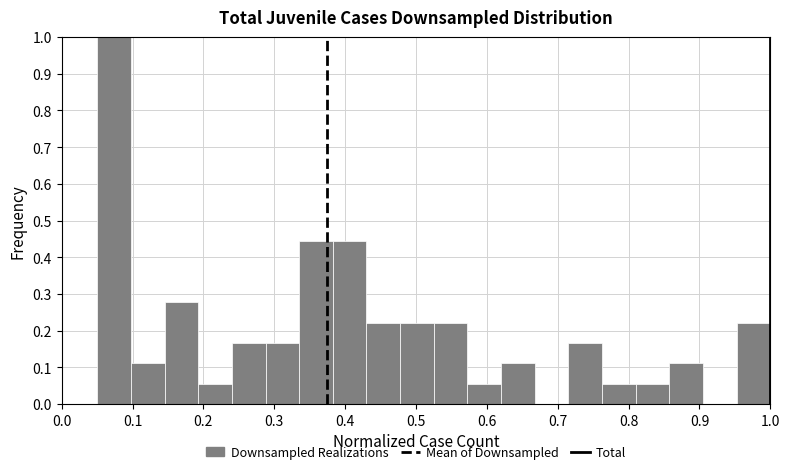

Reading left to right, transcribe this chart: for each bar, give the range it covers on the x-axis and its height. Neither the bar edges nor the heights are printed on the chart, so give them approximately, as read against the axes.

0.05 to 0.10: 1.00
0.10 to 0.15: 0.11
0.15 to 0.19: 0.28
0.19 to 0.24: 0.06
0.24 to 0.29: 0.17
0.29 to 0.34: 0.17
0.34 to 0.38: 0.44
0.38 to 0.43: 0.44
0.43 to 0.48: 0.22
0.48 to 0.53: 0.22
0.53 to 0.57: 0.22
0.57 to 0.62: 0.06
0.62 to 0.67: 0.11
0.67 to 0.72: 0
0.72 to 0.76: 0.17
0.76 to 0.81: 0.06
0.81 to 0.86: 0.06
0.86 to 0.91: 0.11
0.91 to 0.95: 0
0.95 to 1.00: 0.22